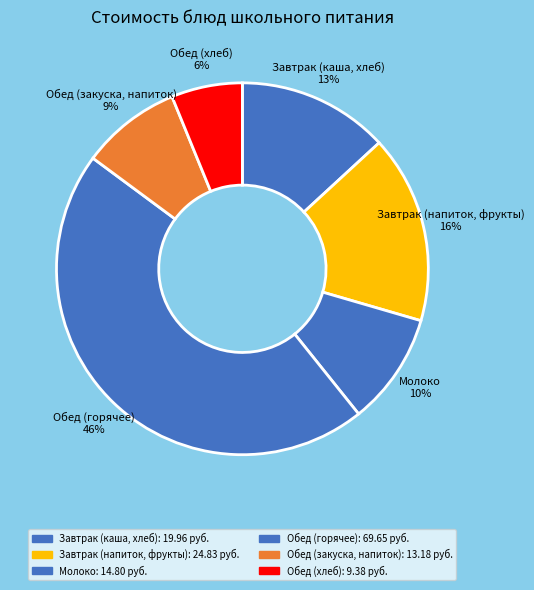

Do Завтрак (напиток, фрукты) and Обед (горячее) together represent more than half of the pie?

Yes